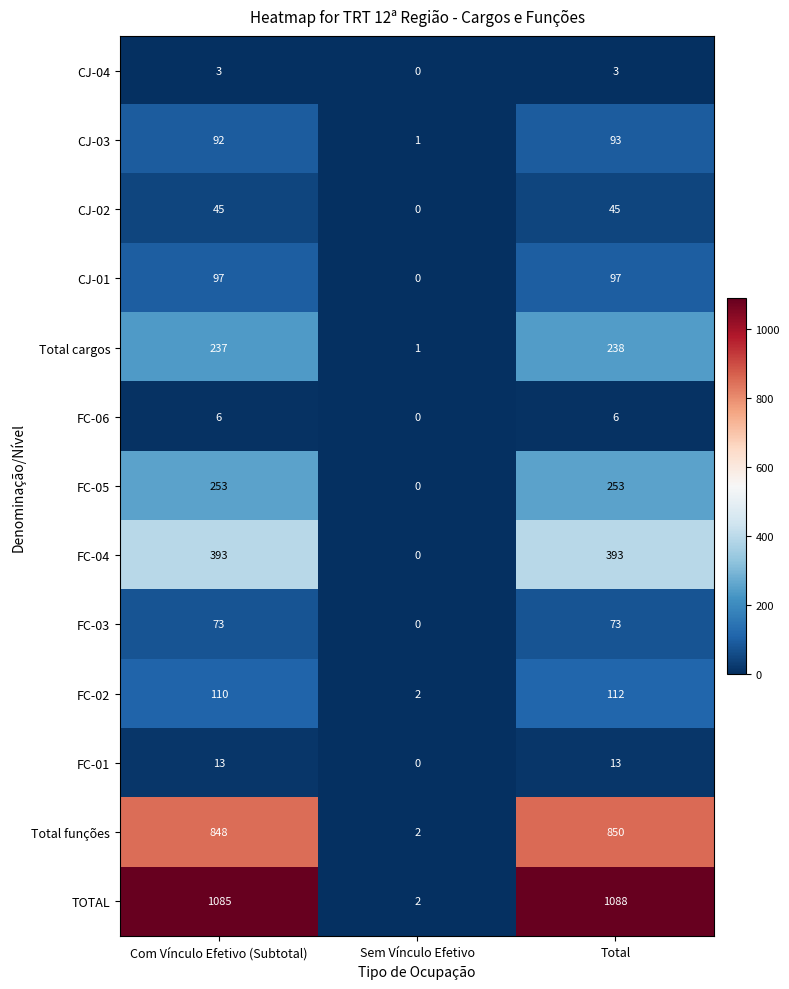

How many positive values does the FC-03 series have?

2